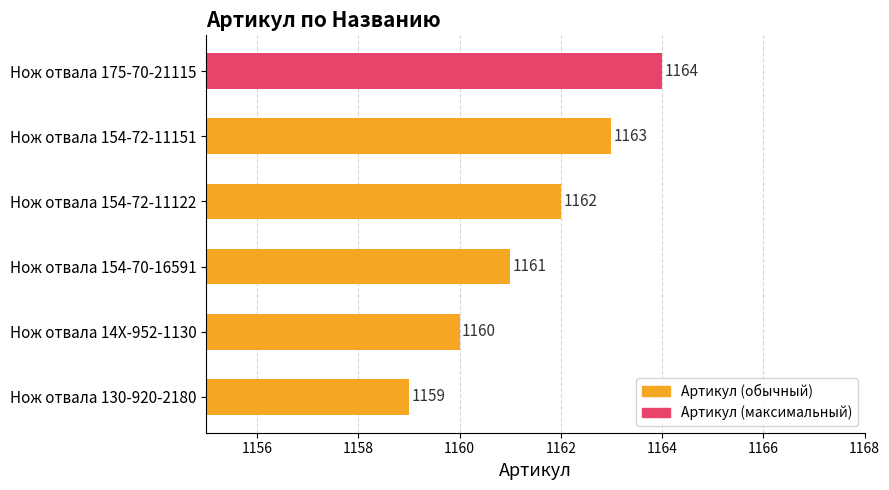

Between Нож отвала 154-72-11151 and Нож отвала 154-72-11122, which is larger?

Нож отвала 154-72-11151